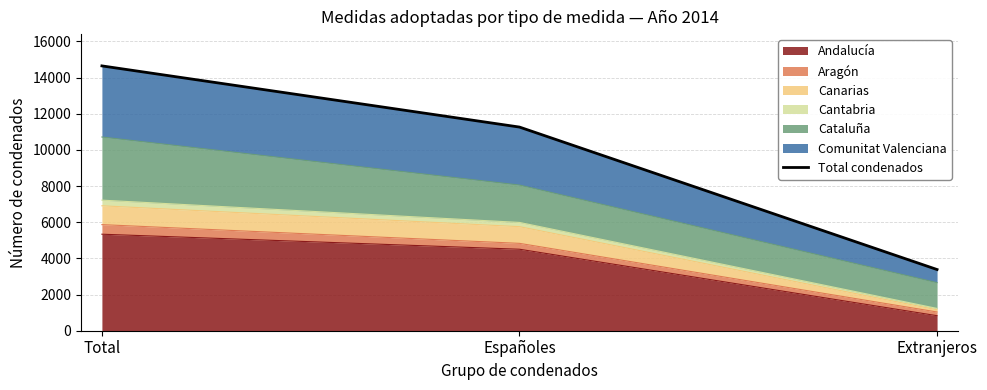

Rank the categories by value from highest to lowest.

Total, Españoles, Extranjeros